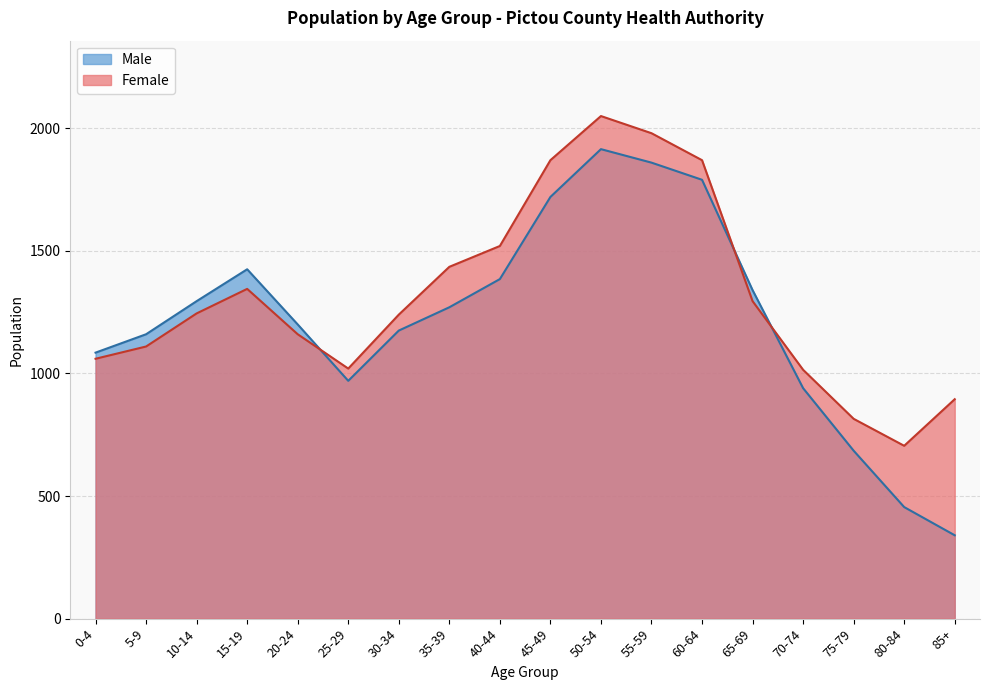

What is the difference between the Female values at 65-69 and 15-19?

50